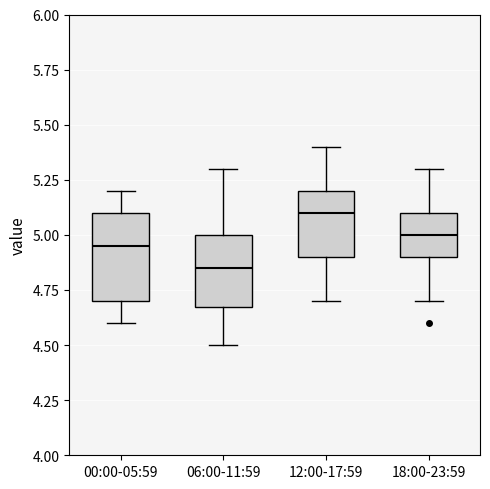

Comparing the boxes themselves (not the whiskers), which one is the tallest?

00:00-05:59